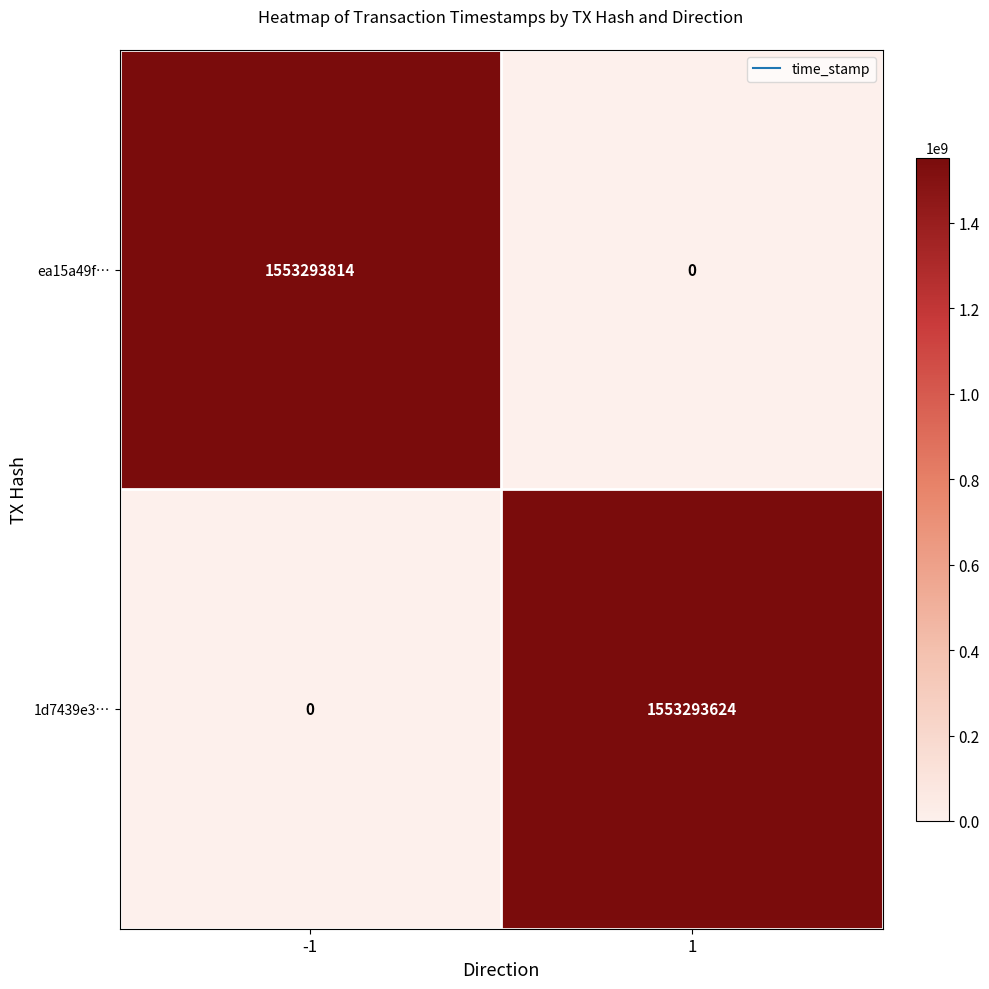

What is the highest value of the ea15a49f… series?

1553293814